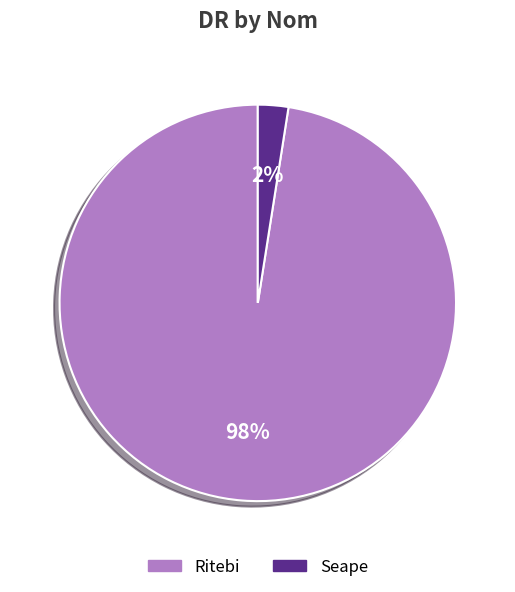

The Ritebi slice represents 98% of the pie. True or false?

True